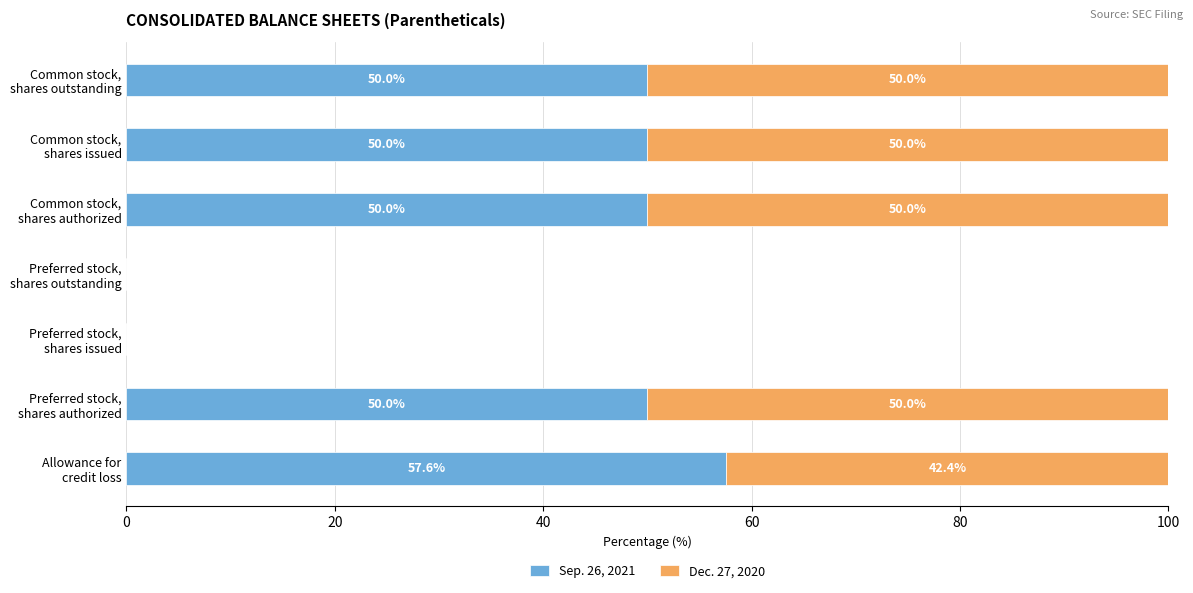

How many positive values does the Sep. 26, 2021 series have?

5